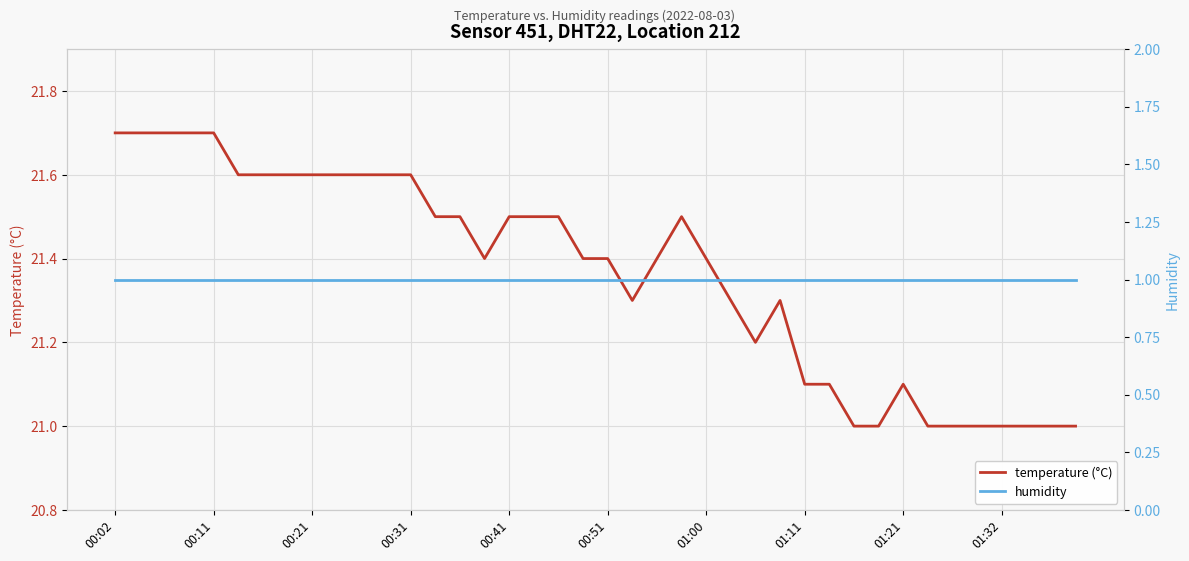

Where is humidity nearest to the value 1?

00:02